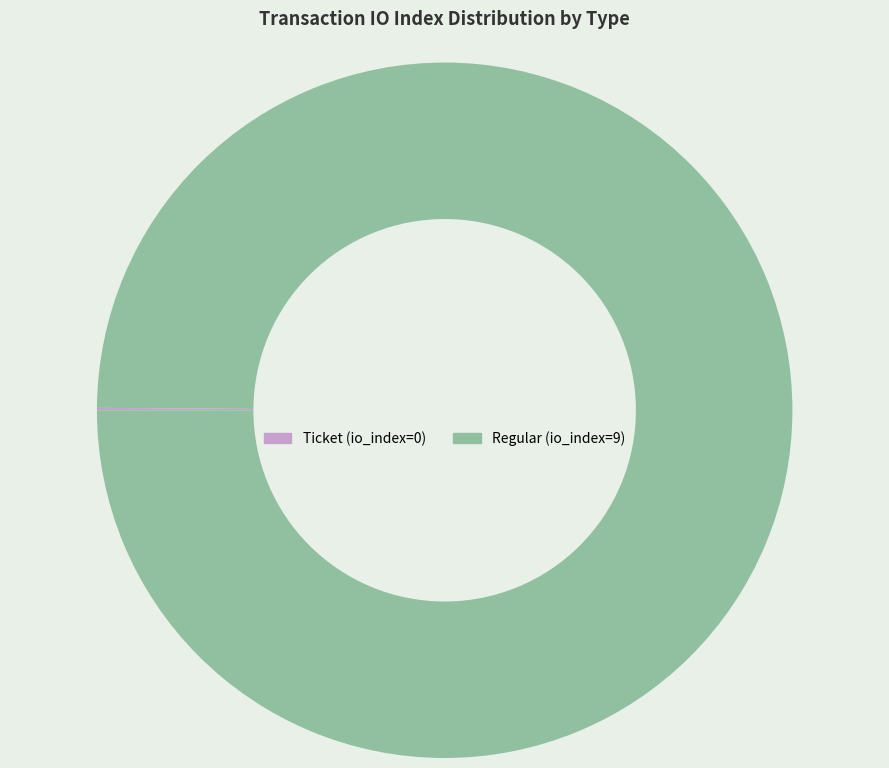

Is it true that Regular is 93% of the pie?

False